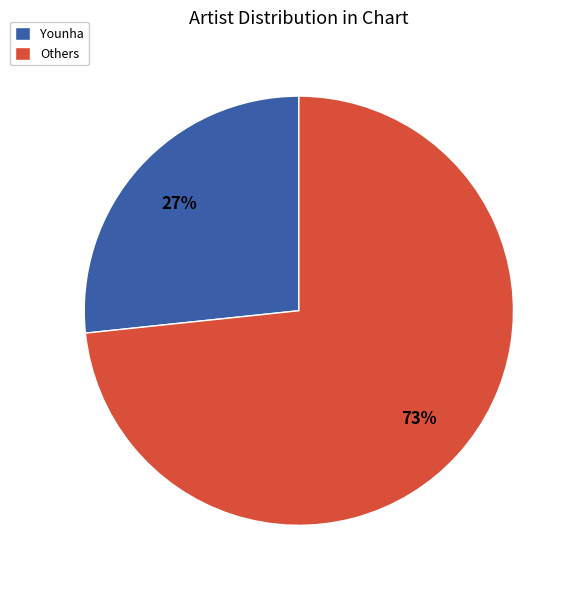

How many segments does this pie chart have?

2